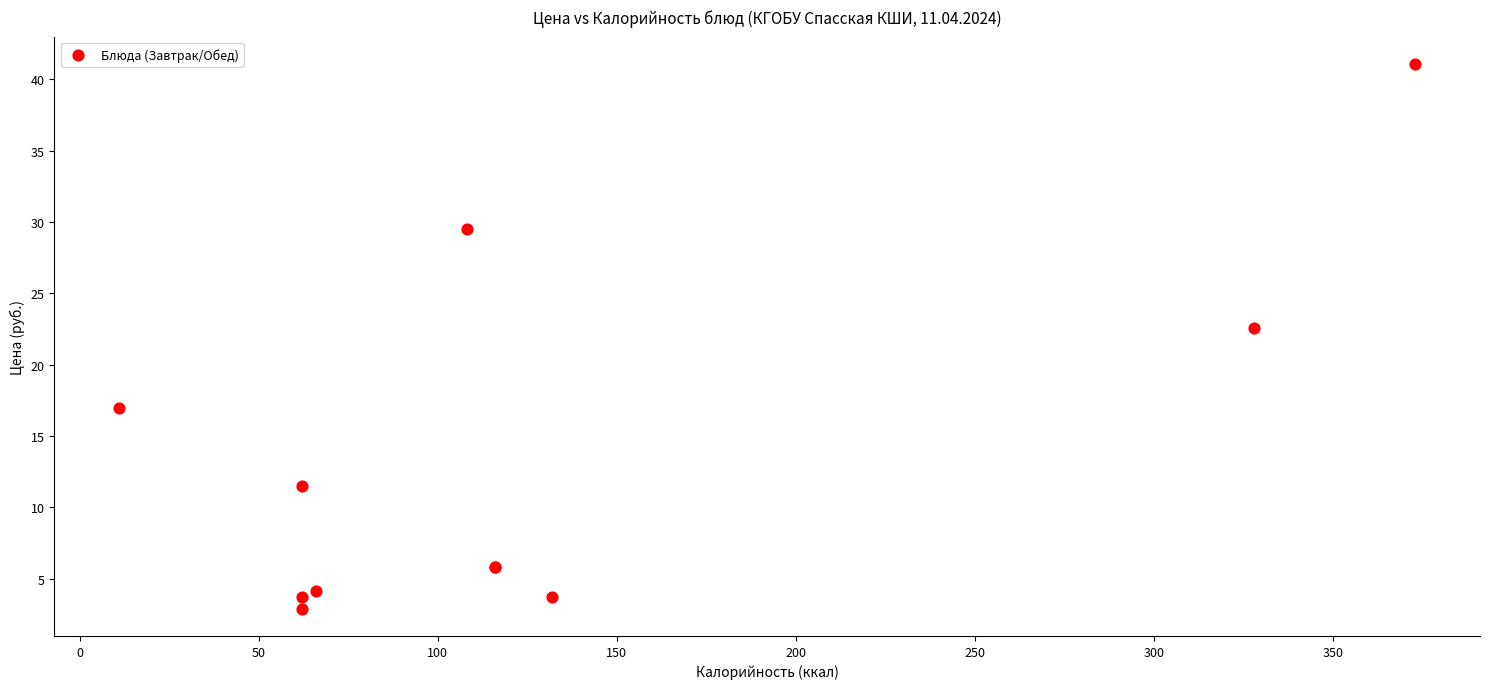

What Y value in the scatter plot is closest to 21?

22.6